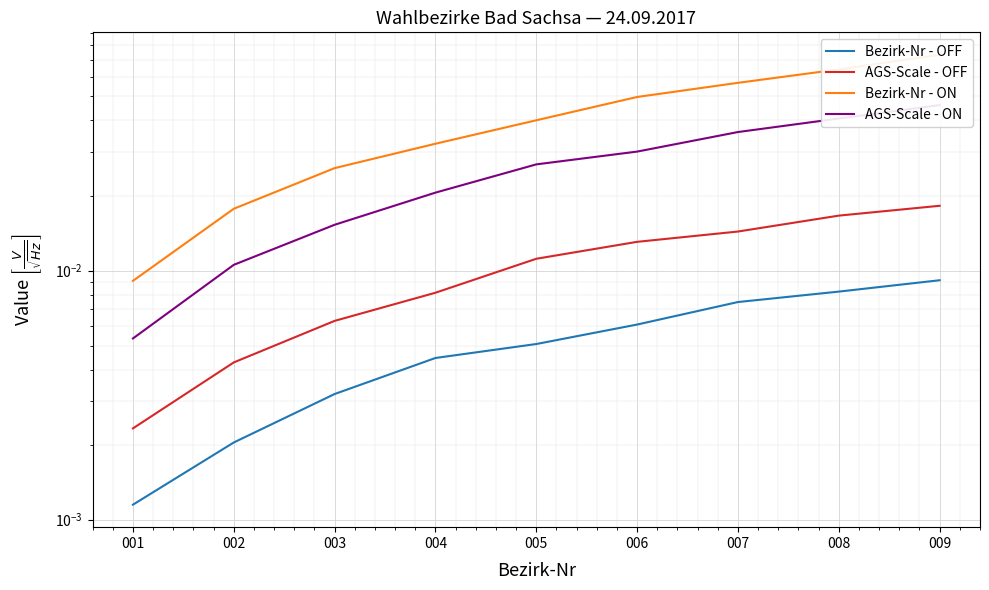

True or false: Bezirk-Nr - OFF has more than 1 points higher than both neighbors.

False